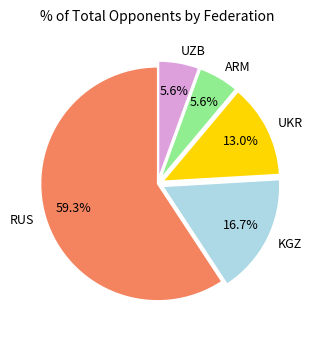

Is the sum of RUS and UZB greater than half?

Yes